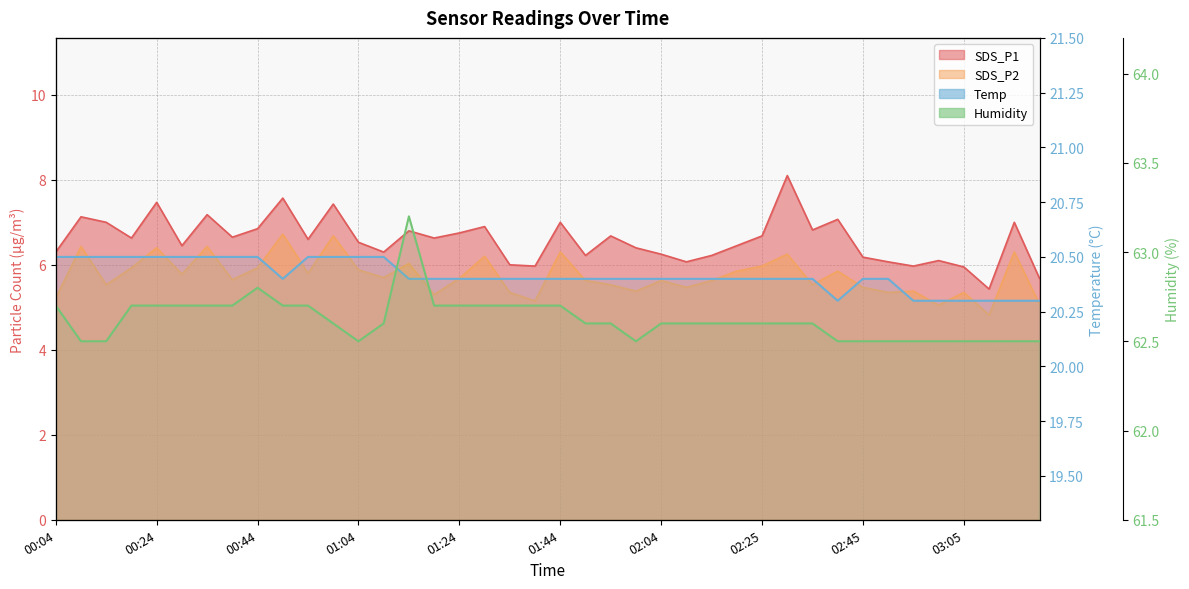

Reading right to left, extract all data points from this chart.

Temp: 20.3	20.3	20.3	20.3	20.3	20.3	20.4	20.4	20.3	20.4	20.4	20.4	20.4	20.4	20.4	20.4	20.4	20.4	20.4	20.4	20.4	20.4	20.4	20.4	20.4	20.4	20.5	20.5	20.5	20.5	20.4	20.5	20.5	20.5	20.5	20.5	20.5	20.5	20.5	20.5
Humidity: 62.5	62.5	62.5	62.5	62.5	62.5	62.5	62.5	62.5	62.6	62.6	62.6	62.6	62.6	62.6	62.6	62.5	62.6	62.6	62.7	62.7	62.7	62.7	62.7	62.7	63.2	62.6	62.5	62.6	62.7	62.7	62.8	62.7	62.7	62.7	62.7	62.7	62.5	62.5	62.7